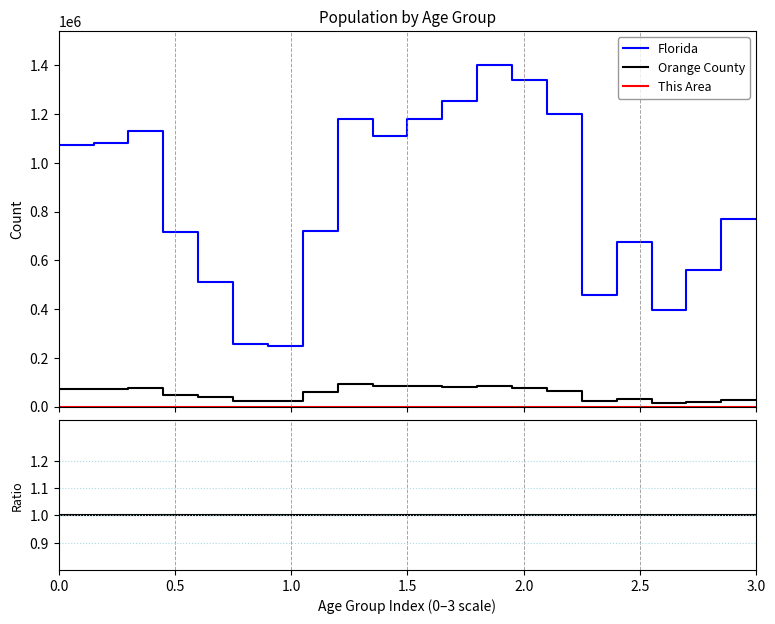

True or false: Florida has more than 1 points higher than both neighbors.

False